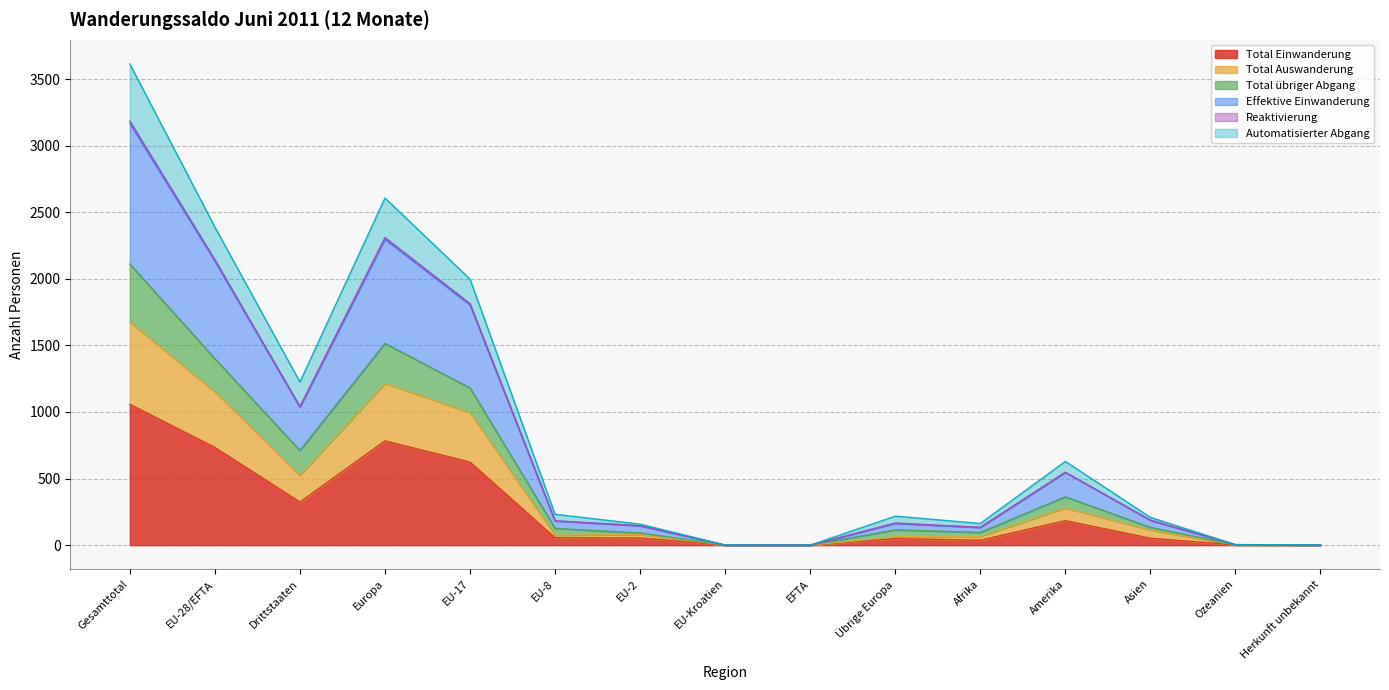

True or false: Total Auswanderung has a value of 1 at EU-Kroatien.

True